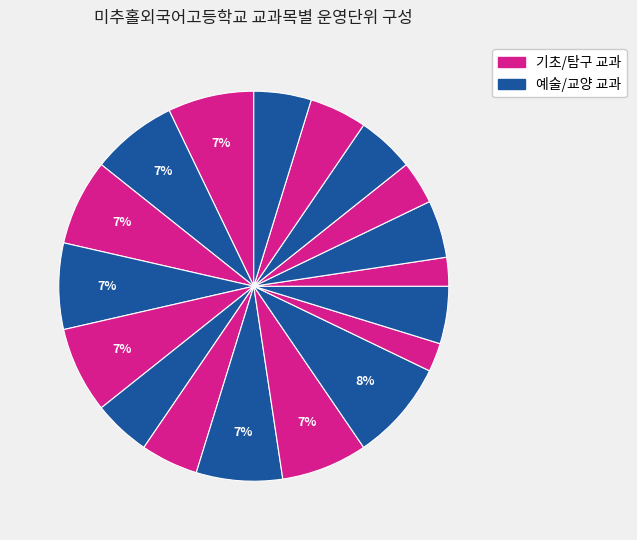

How many slices are in this pie chart?

18